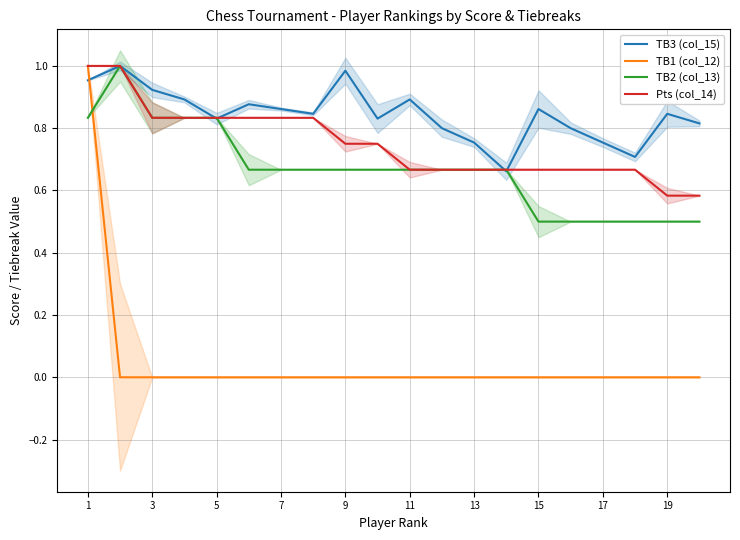

At 3, list the series in order from largest to smallest.

TB3 (col_15), TB2 (col_13), Pts (col_14), TB1 (col_12)